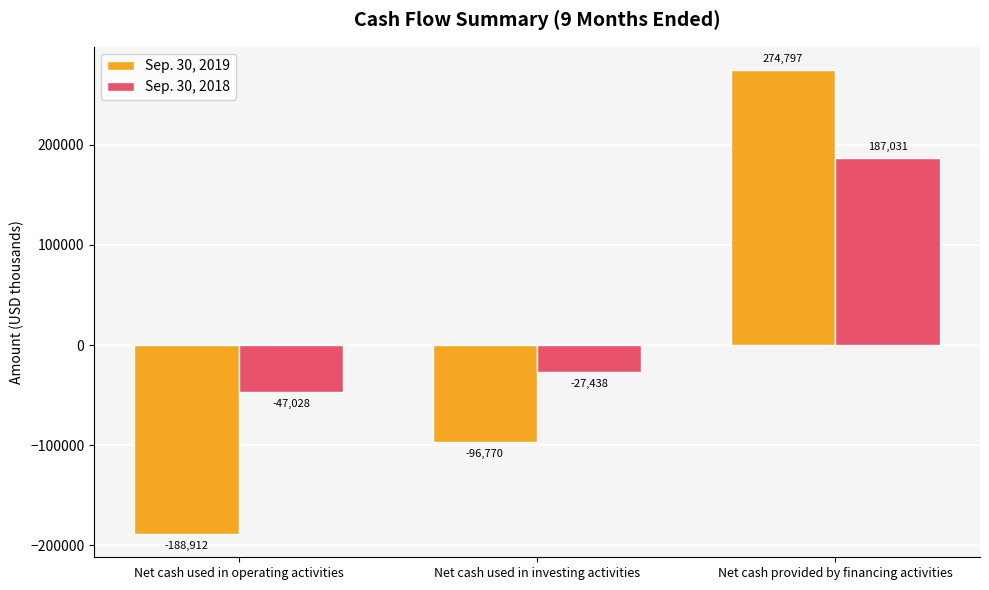

Does the chart contain any negative values?

Yes